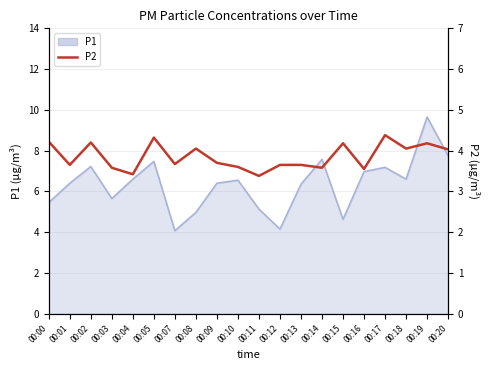

At which label is the value closest to 3?

00:11